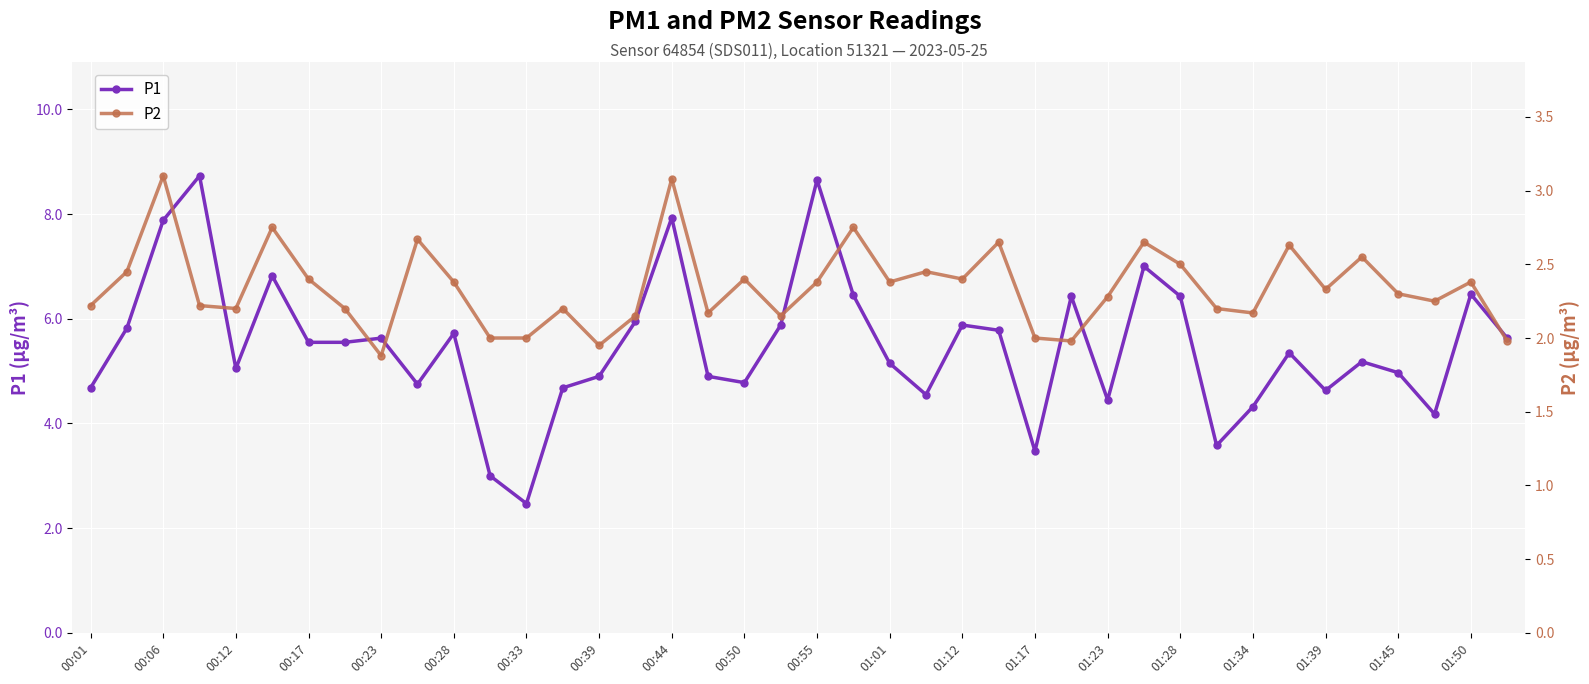

Rank the series by their maximum value, from highest to lowest.

P1, P2